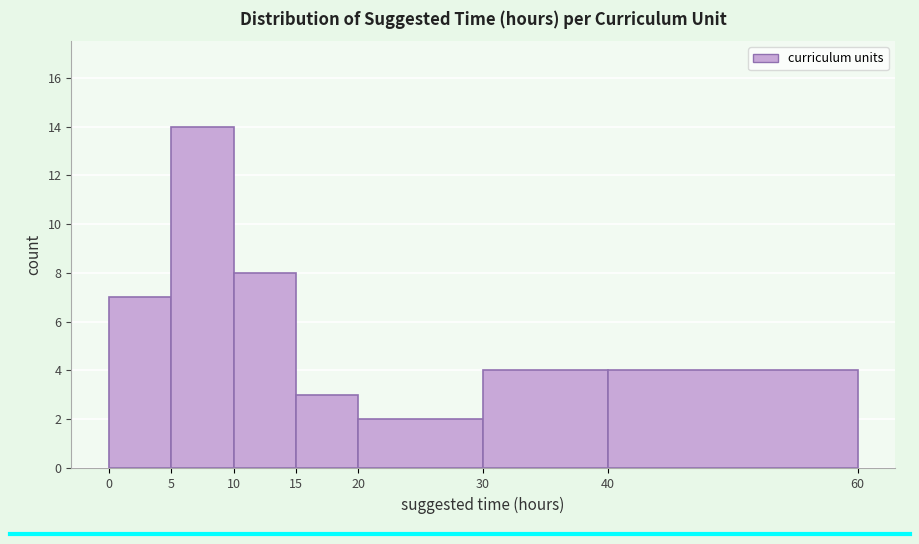

Which range on the x-axis has the tallest bar?

5 to 10